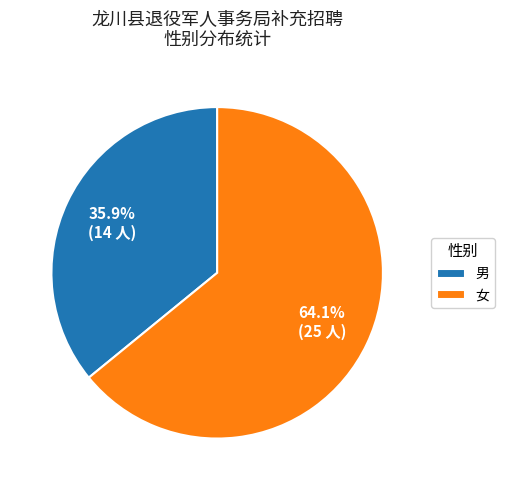

What percentage is the 女 slice, to the nearest percent?

64%